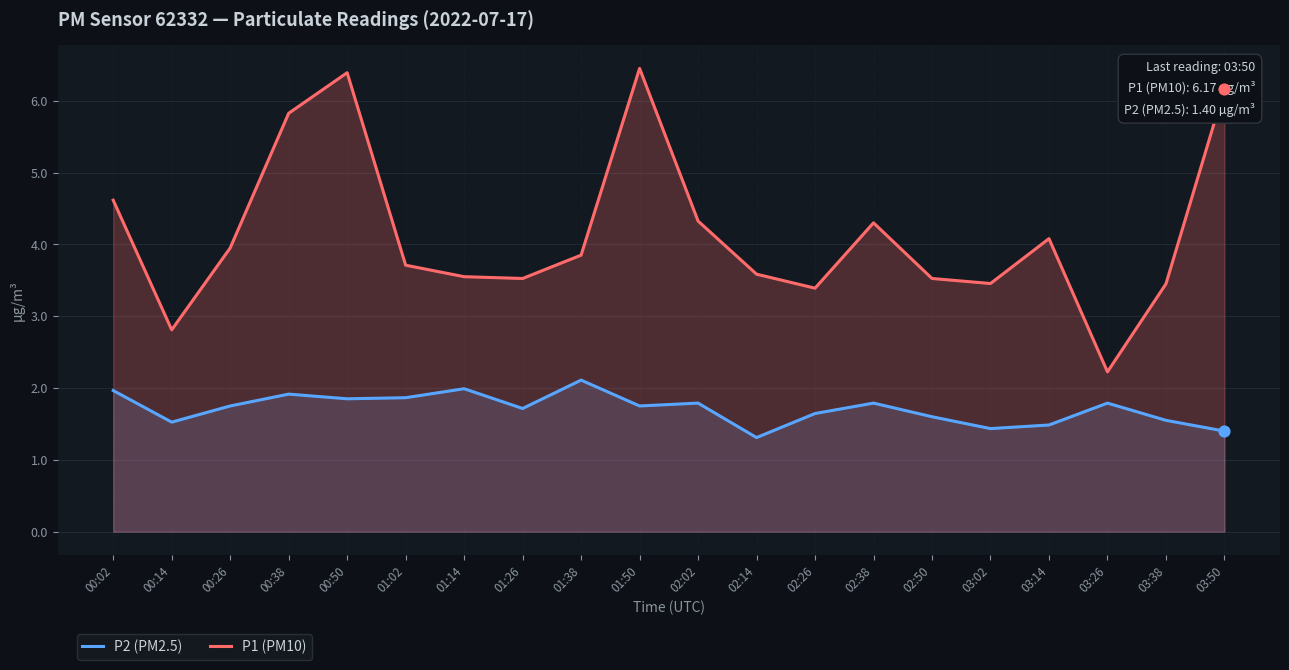

At how many categories does at least one series exceed 2?

20